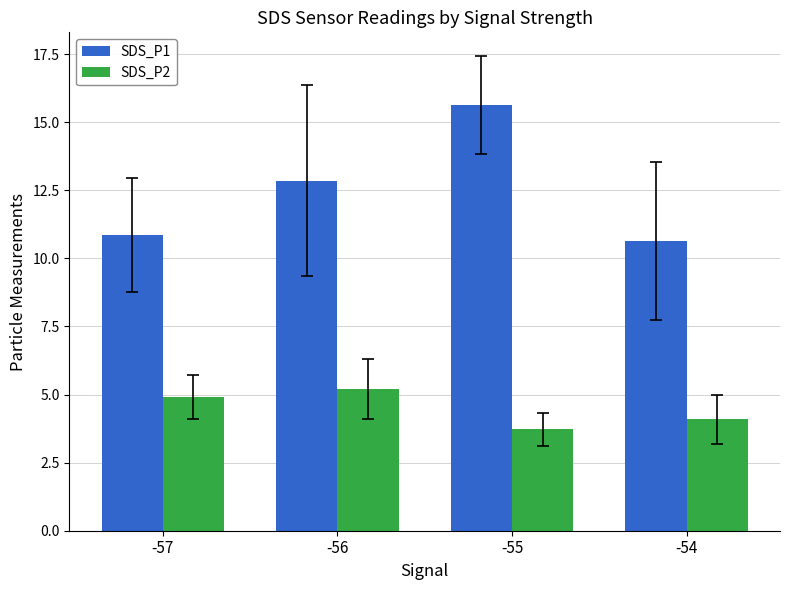

What is the difference between the highest and lowest values at -56?

7.6